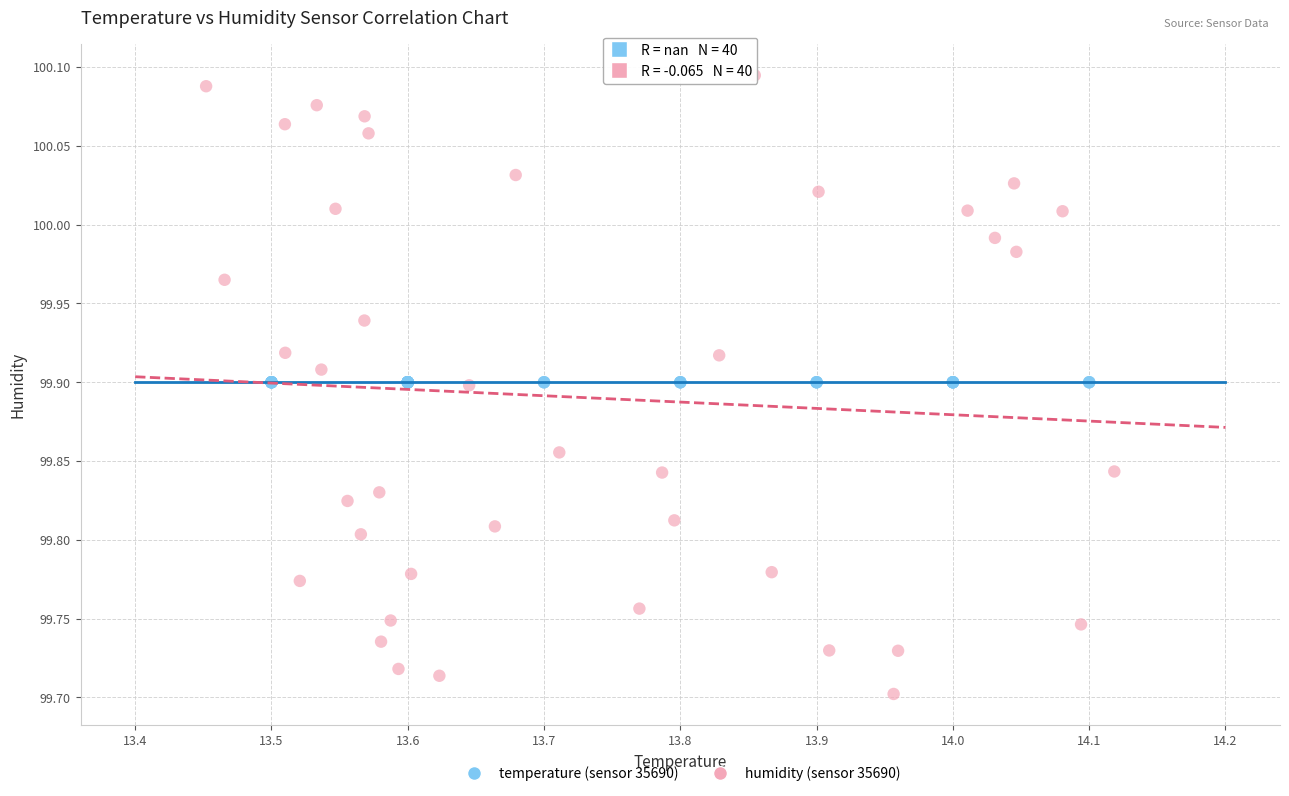

Which series reaches the maximum Y coordinate?

humidity (sensor 35690)